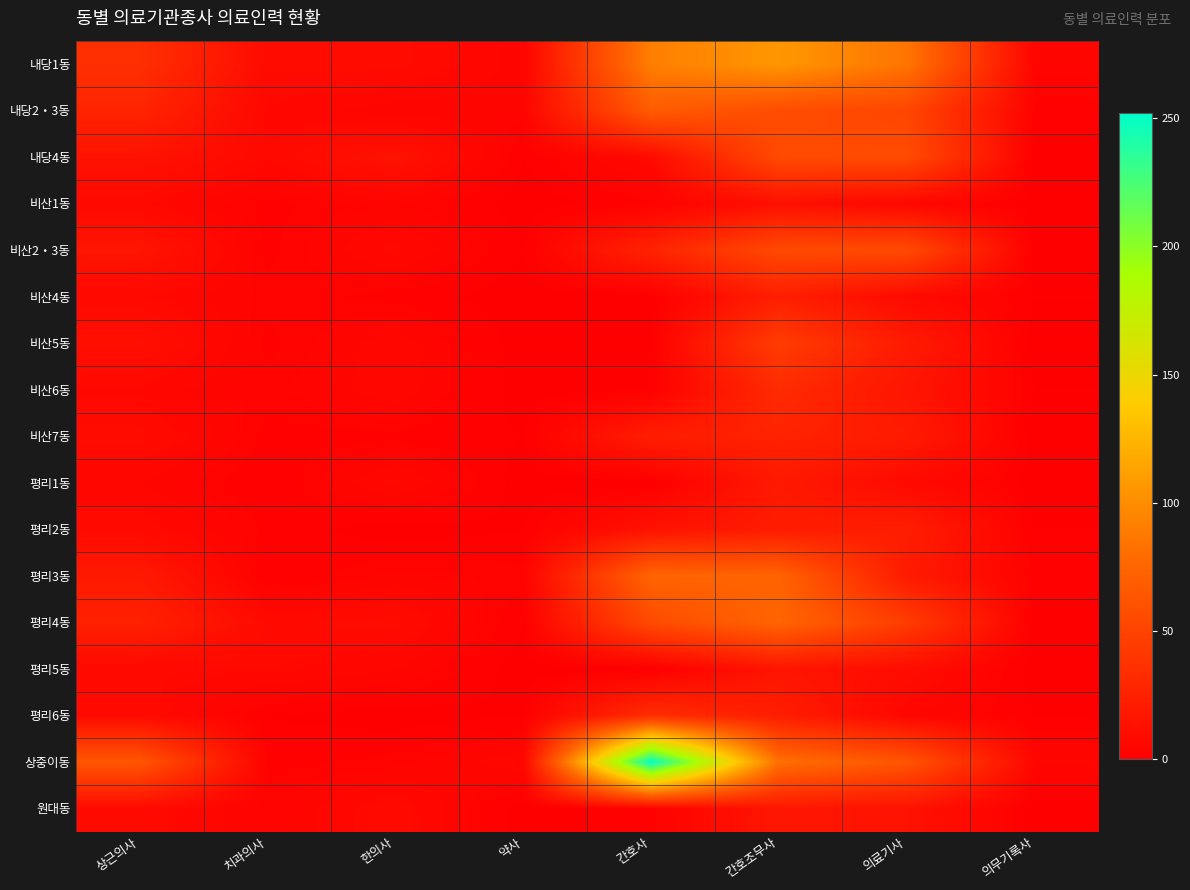

Reading left to right, what are all the values shown in this chart?

내당1동: 상근의사=35	치과의사=9	한의사=9	약사=4	간호사=91	간호조무사=106	의료기사=85	의무기록사=4
내당2‧3동: 상근의사=27	치과의사=6	한의사=4	약사=4	간호사=68	간호조무사=57	의료기사=52	의무기록사=2
내당4동: 상근의사=14	치과의사=7	한의사=14	약사=1	간호사=8	간호조무사=55	의료기사=56	의무기록사=0
비산1동: 상근의사=7	치과의사=2	한의사=4	약사=0	간호사=2	간호조무사=12	의료기사=6	의무기록사=0
비산2‧3동: 상근의사=16	치과의사=2	한의사=7	약사=1	간호사=26	간호조무사=55	의료기사=55	의무기록사=0
비산4동: 상근의사=7	치과의사=3	한의사=2	약사=0	간호사=0	간호조무사=23	의료기사=8	의무기록사=1
비산5동: 상근의사=12	치과의사=2	한의사=6	약사=0	간호사=1	간호조무사=45	의료기사=20	의무기록사=0
비산6동: 상근의사=6	치과의사=3	한의사=6	약사=0	간호사=1	간호조무사=32	의료기사=16	의무기록사=1
비산7동: 상근의사=9	치과의사=2	한의사=2	약사=1	간호사=22	간호조무사=26	의료기사=20	의무기록사=0
평리1동: 상근의사=5	치과의사=1	한의사=7	약사=0	간호사=0	간호조무사=19	의료기사=8	의무기록사=0
평리2동: 상근의사=8	치과의사=2	한의사=0	약사=1	간호사=14	간호조무사=21	의료기사=22	의무기록사=1
평리3동: 상근의사=19	치과의사=1	한의사=4	약사=3	간호사=75	간호조무사=74	의료기사=20	의무기록사=2
평리4동: 상근의사=25	치과의사=8	한의사=9	약사=1	간호사=55	간호조무사=75	의료기사=45	의무기록사=0
평리5동: 상근의사=7	치과의사=7	한의사=5	약사=0	간호사=0	간호조무사=16	의료기사=10	의무기록사=0
평리6동: 상근의사=8	치과의사=1	한의사=0	약사=1	간호사=34	간호조무사=22	의료기사=5	의무기록사=1
상중이동: 상근의사=64	치과의사=2	한의사=3	약사=6	간호사=252	간호조무사=82	의료기사=63	의무기록사=5
원대동: 상근의사=8	치과의사=3	한의사=8	약사=0	간호사=2	간호조무사=17	의료기사=14	의무기록사=0